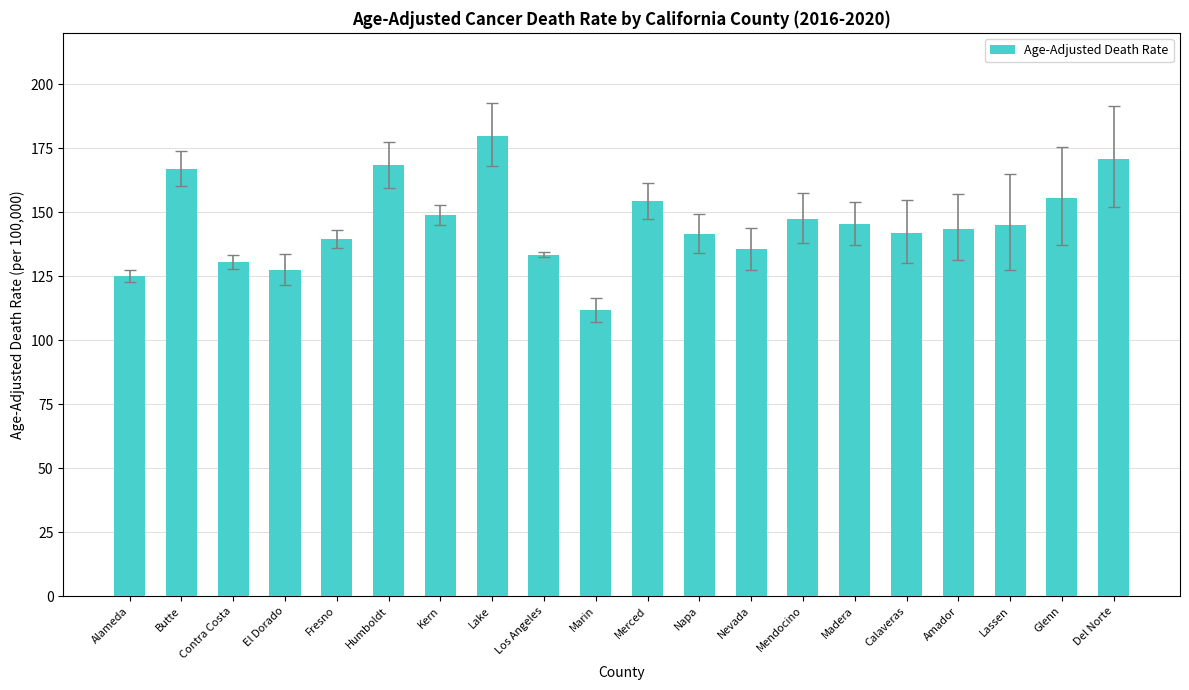

What is the sum of the values at Merced and Nevada?

289.7